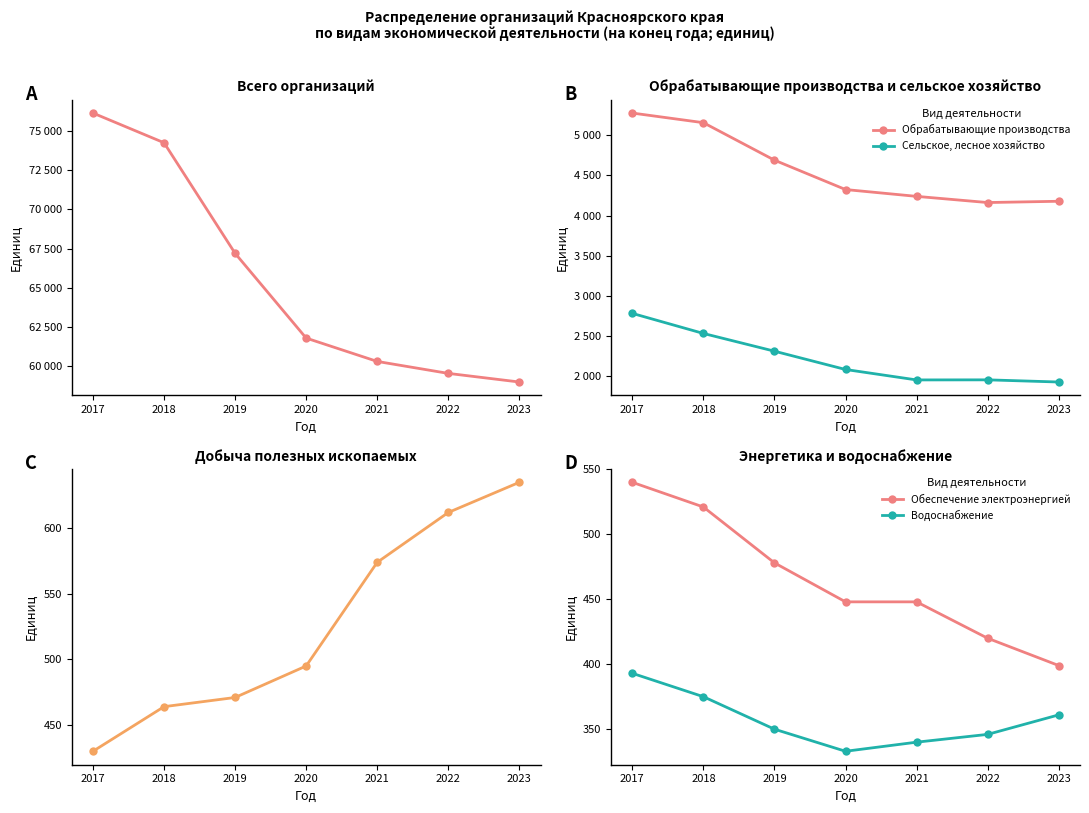

Between 2017 and 2022, which series saw the biggest shift?

Всего